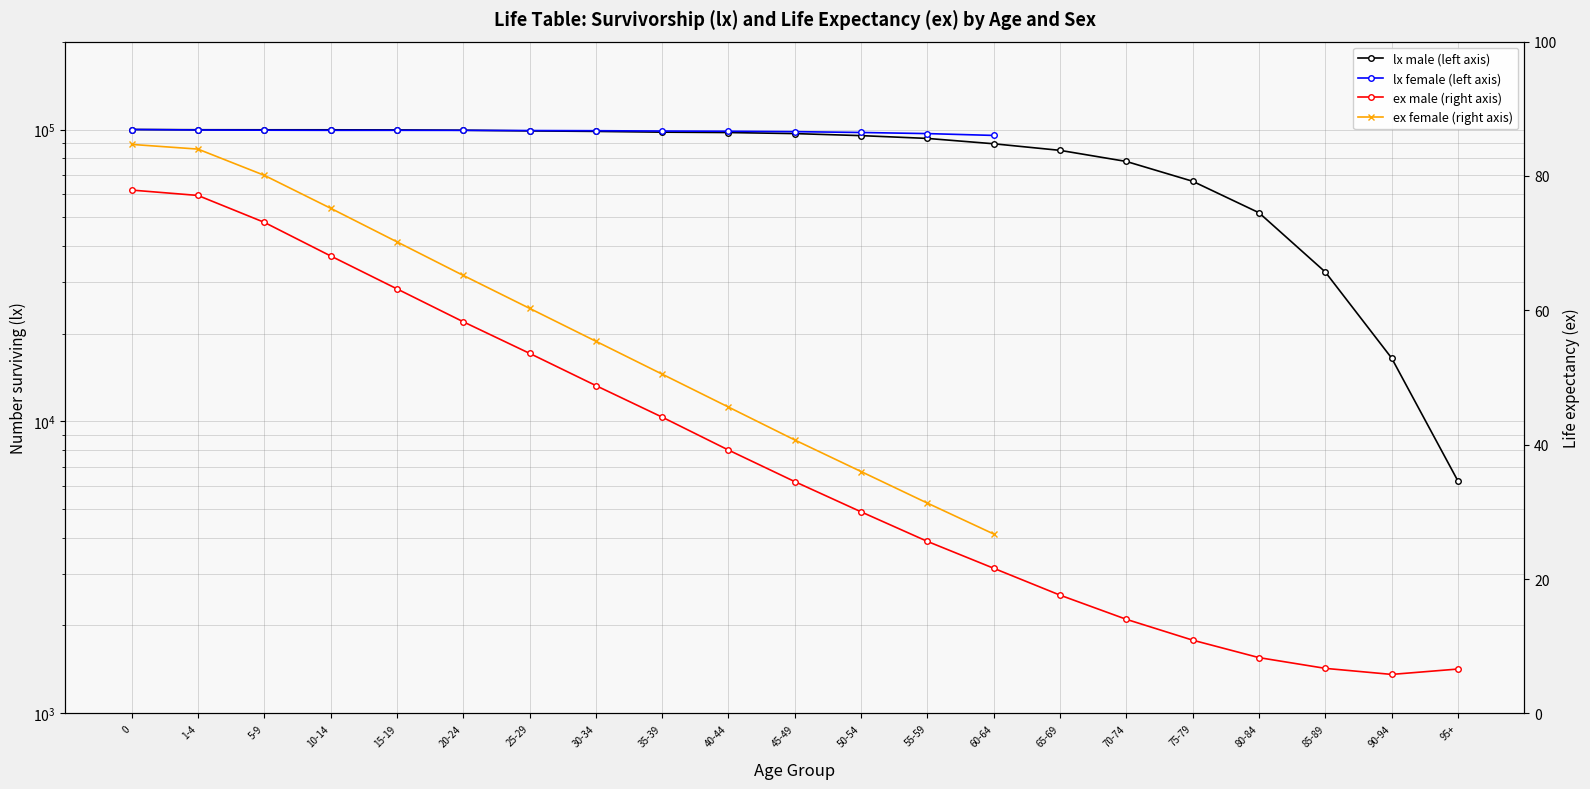

What is the total value across all series at 60-64?

89376.6